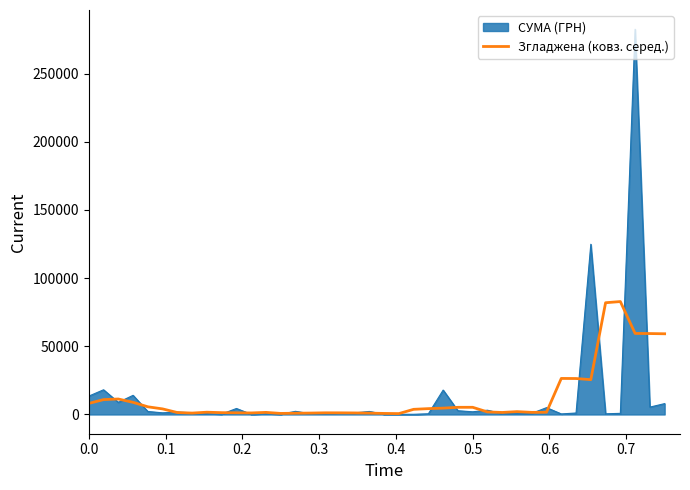

What is the greatest value displayed?

282495.1